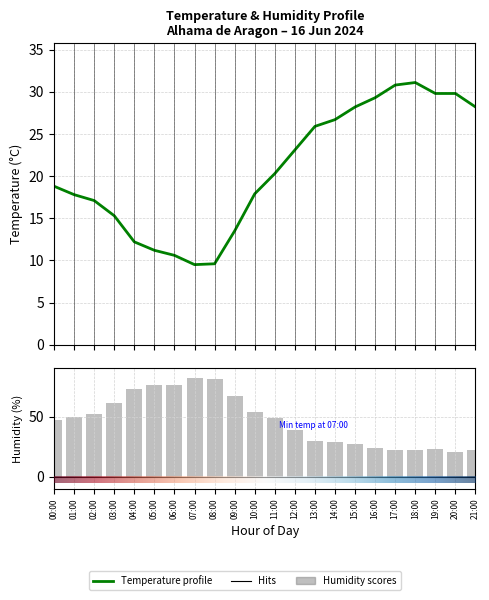

Which series has the largest range (max minus min)?

Humidity (%)